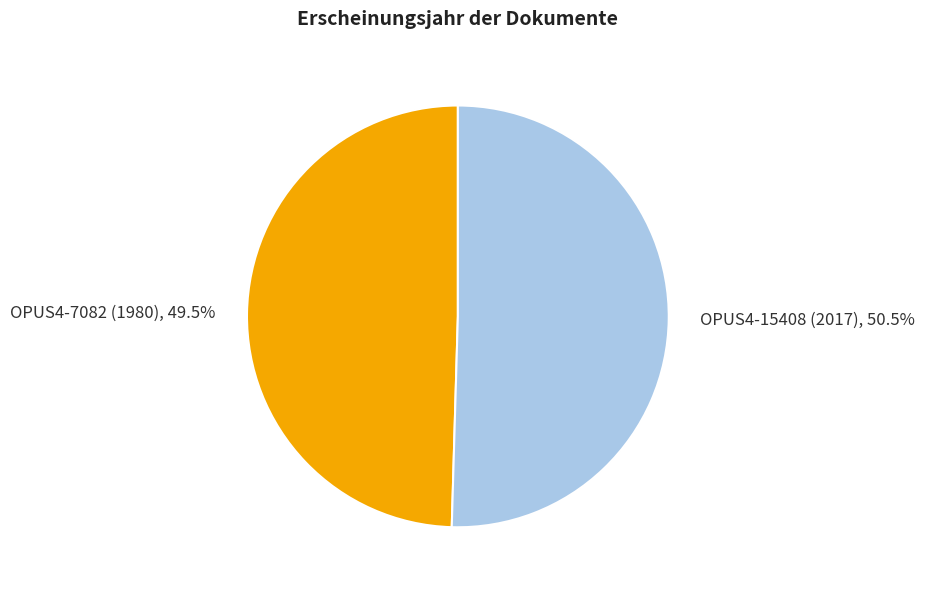

To the nearest percent, what is the average slice percentage?

50%